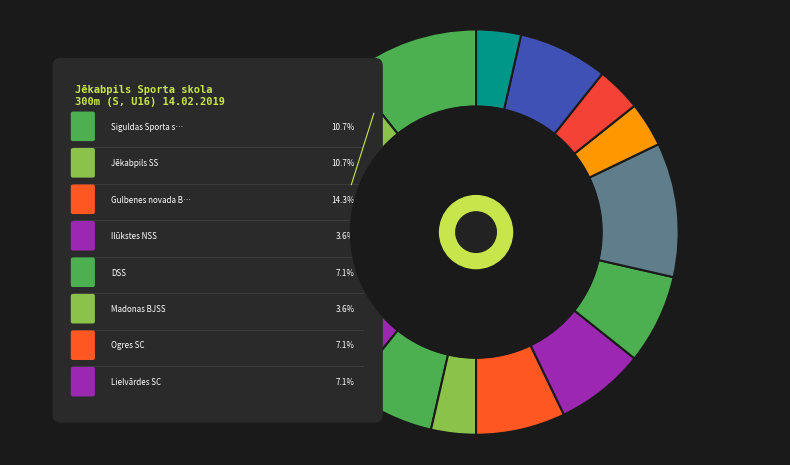

Is the sum of Ilūkstes NSS and Lielvārdes SC greater than half?

No